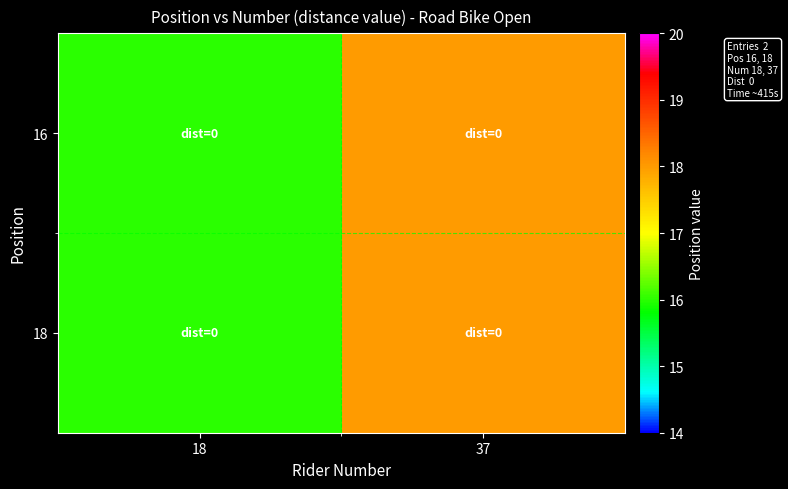

Reading left to right, extract all data points from this chart.

16: 18=16	37=18
18: 18=16	37=18